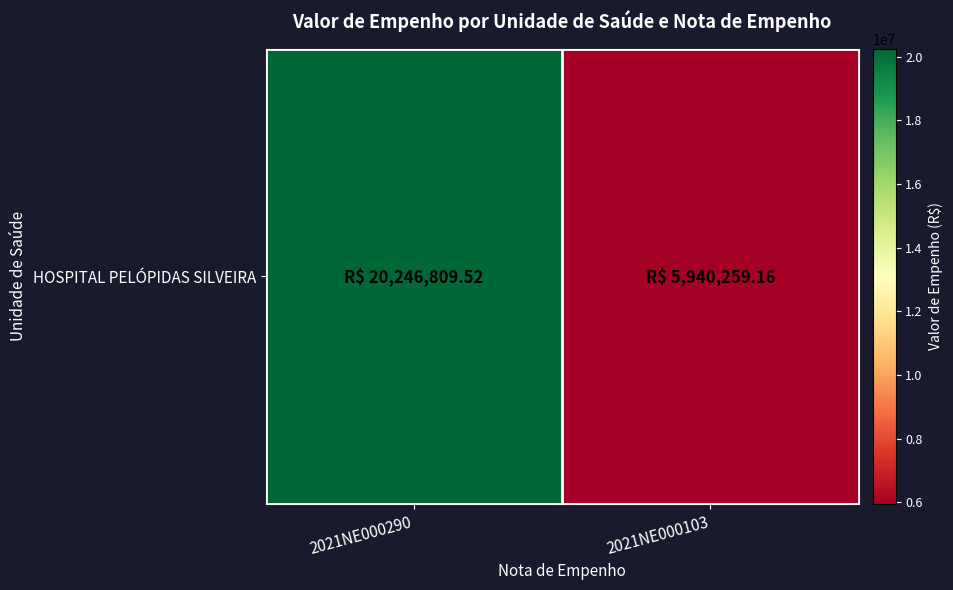

At which label does the data first exceed 20246809?

2021NE000290